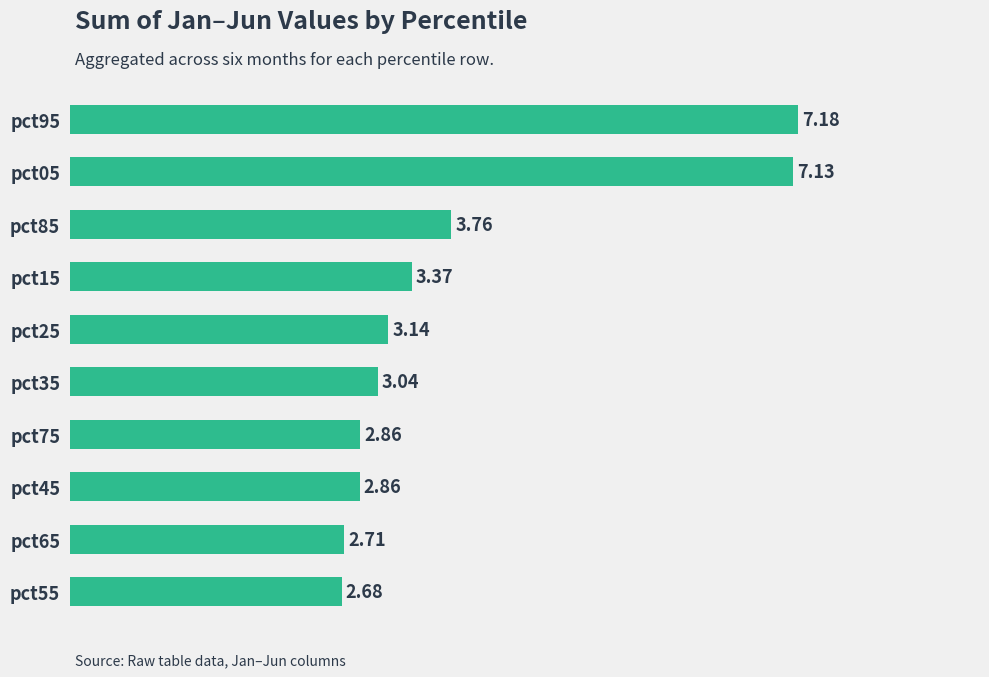

What is the difference between the maximum and minimum values?

4.5